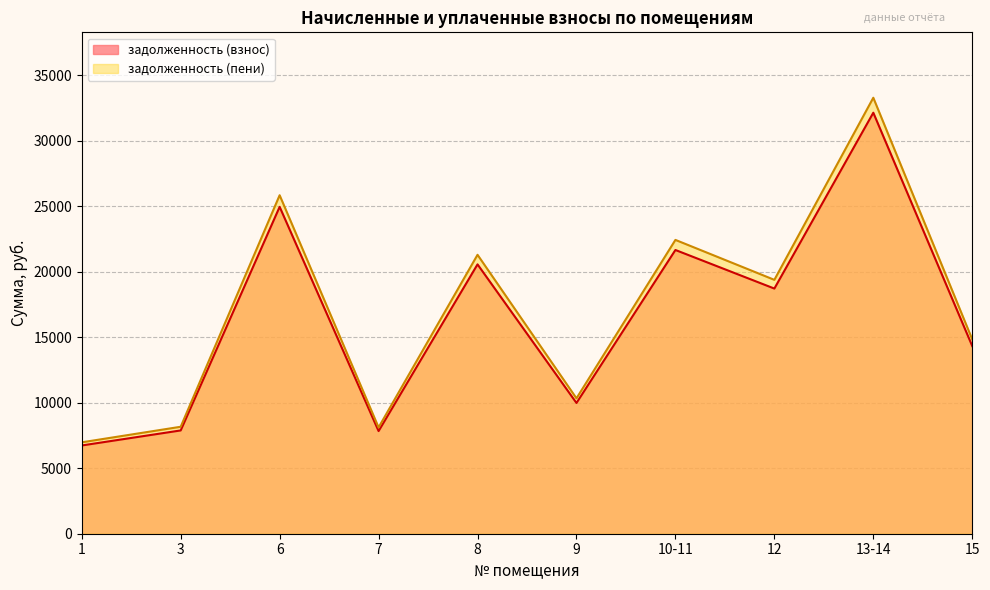

What is the spread (max minus min) of values at 9?

355.2